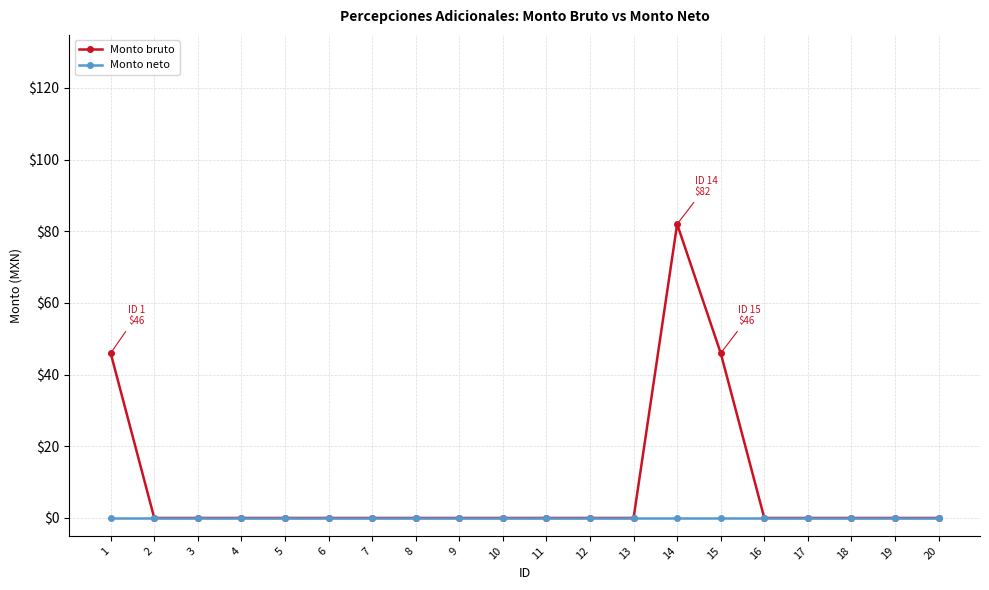

At which category does the chart reach its peak across all series?

14